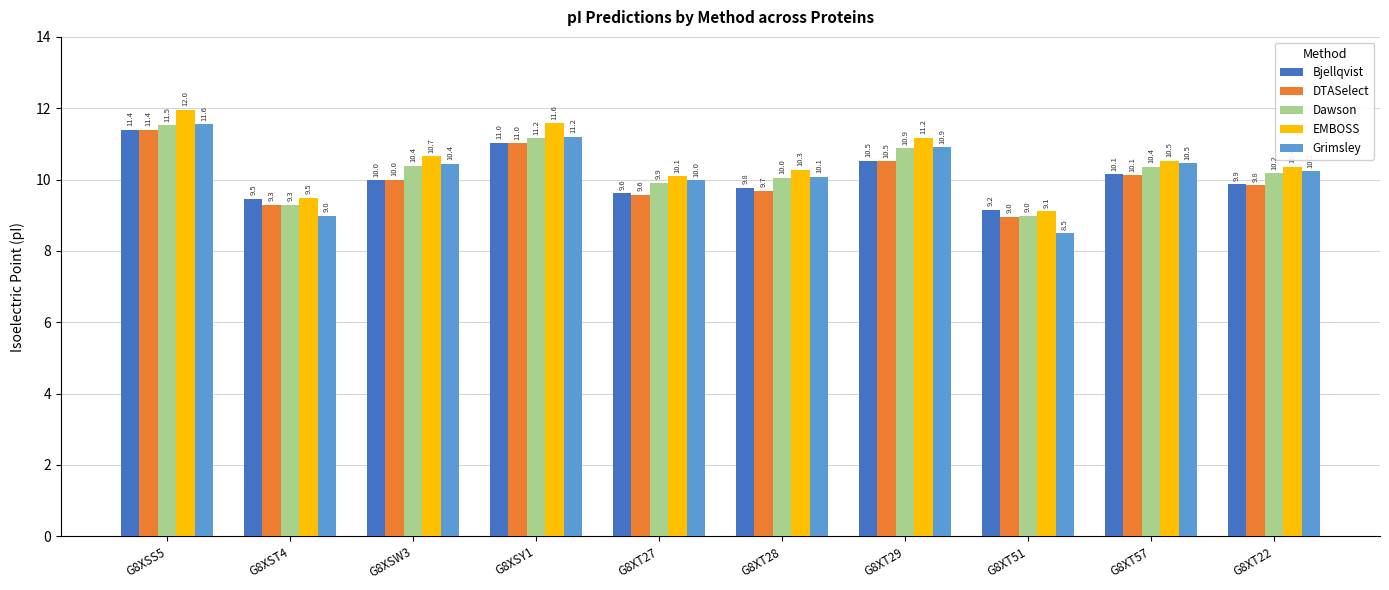

Between G8XST4 and G8XT51, which series saw the biggest shift?

Grimsley